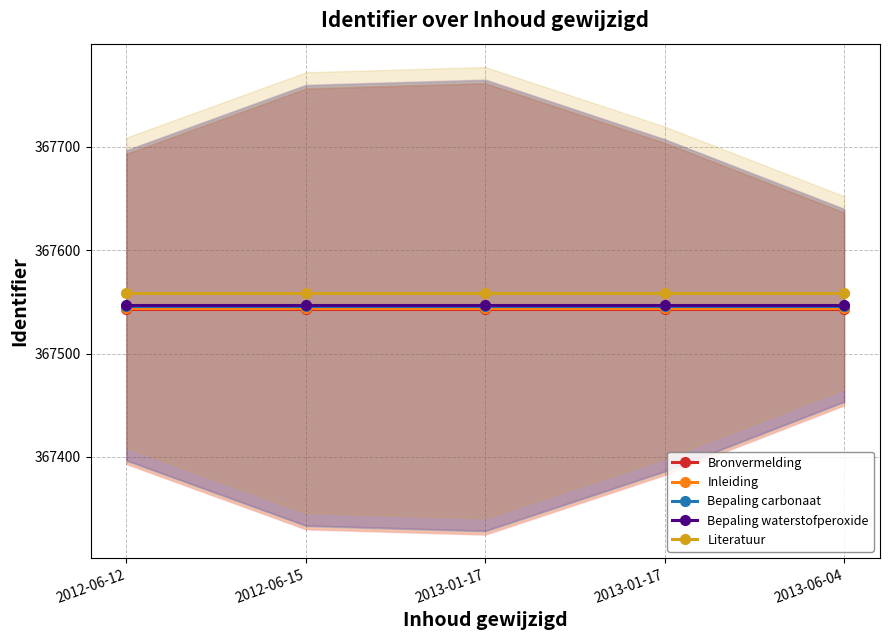

What is the label of the 2nd point from the left?

2012-06-15